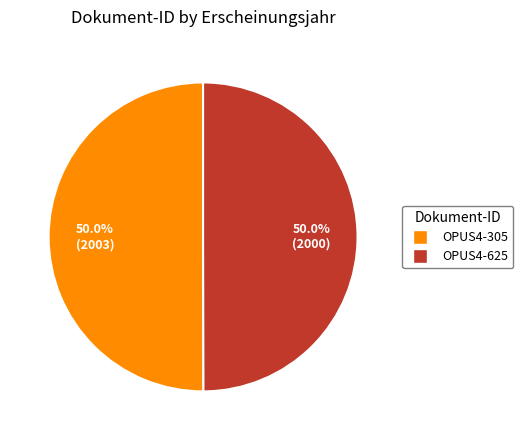

How many segments does this pie chart have?

2